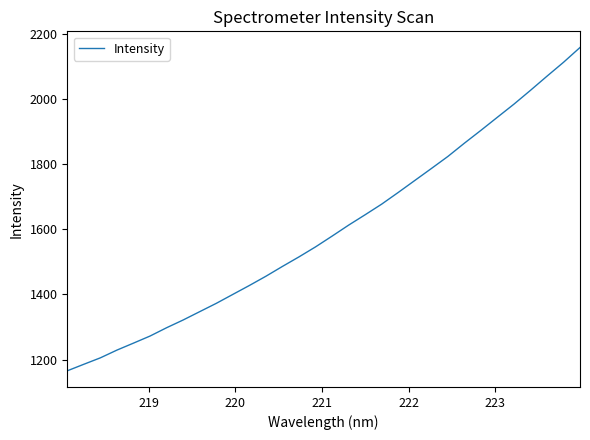

What is the maximum value shown in the chart?

2158.0